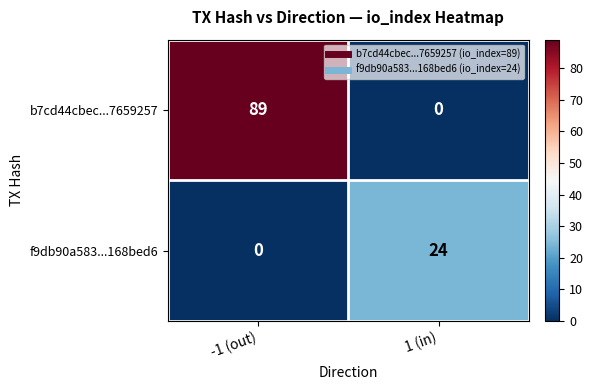

At how many categories does at least one series exceed 48?

1